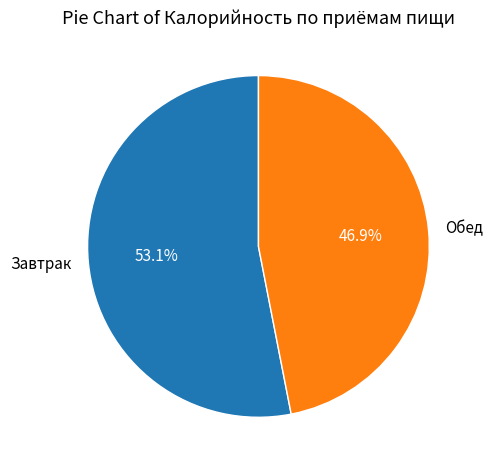

Approximately how many times larger is the value at Обед compared to Завтрак?

0.9